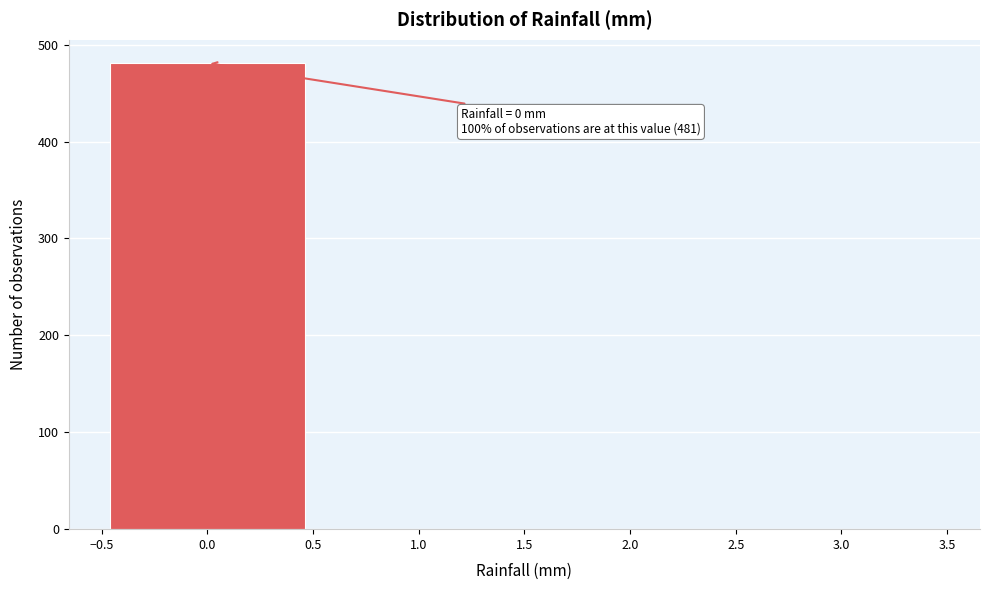

Over which range of the x-axis is the bar tallest?

-0.5 to 0.5